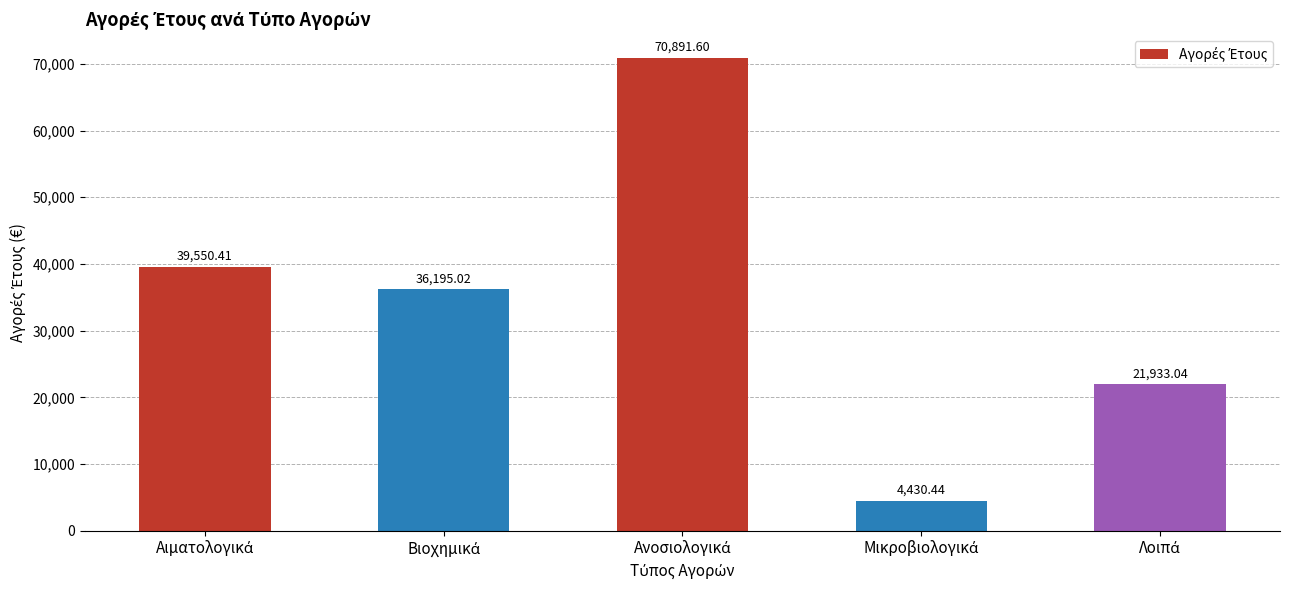

What is the sum of all values?

173000.5